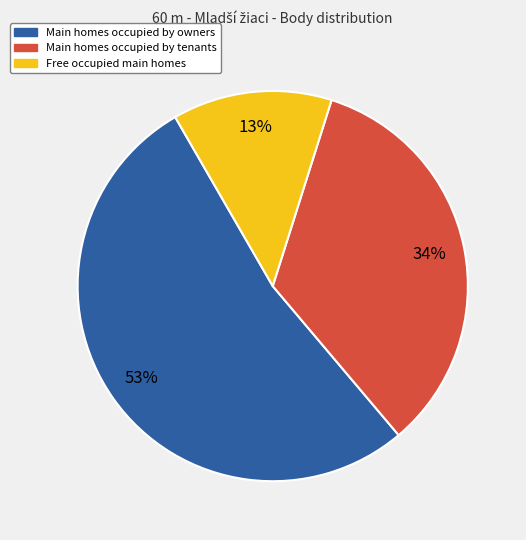

To the nearest percent, what percentage of the pie is Main homes occupied by owners?

53%